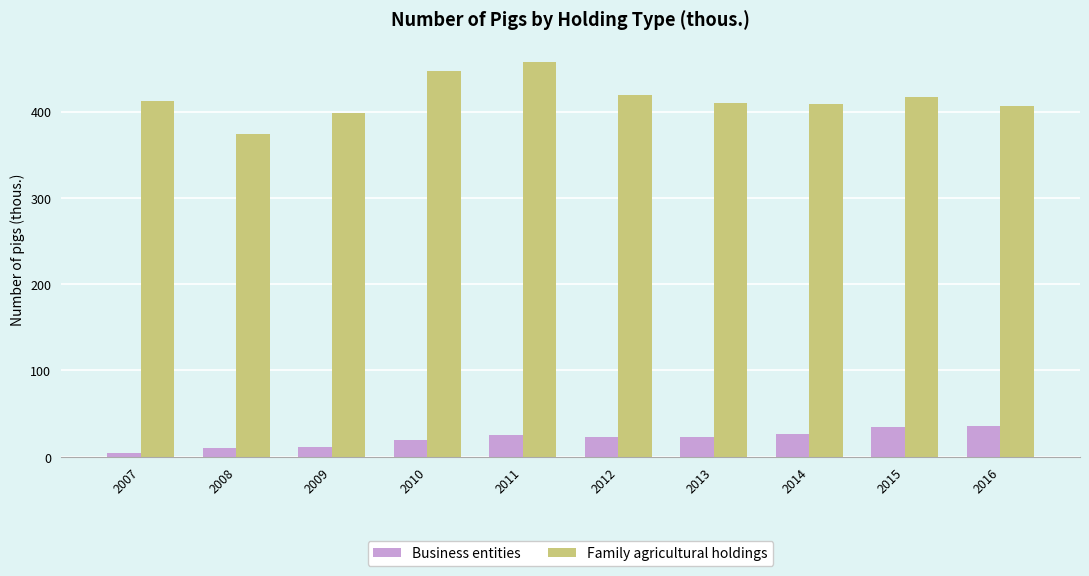

What is the sum of the Family agricultural holdings values at 2008 and 2011?

832